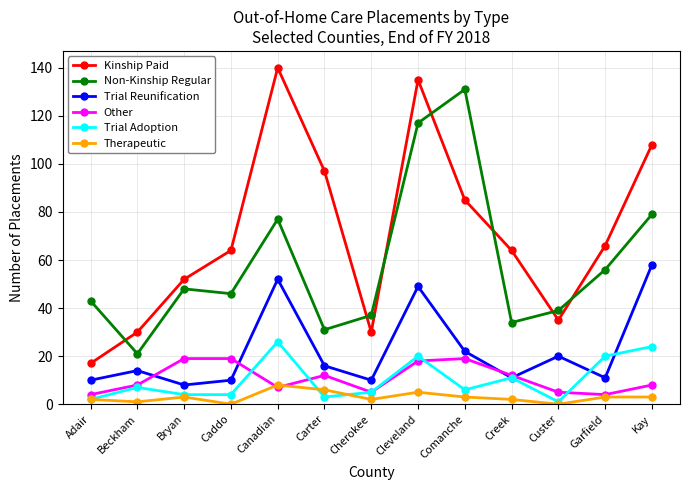

How many lines are shown in the chart?

6